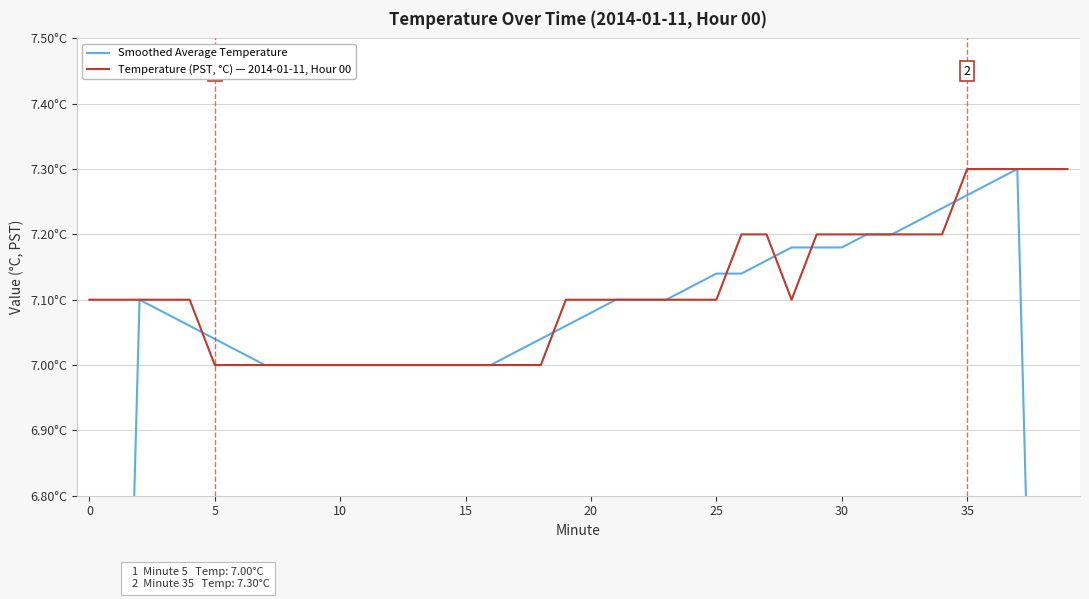

True or false: Smoothed Average Temperature has more than 1 points higher than both neighbors.

True